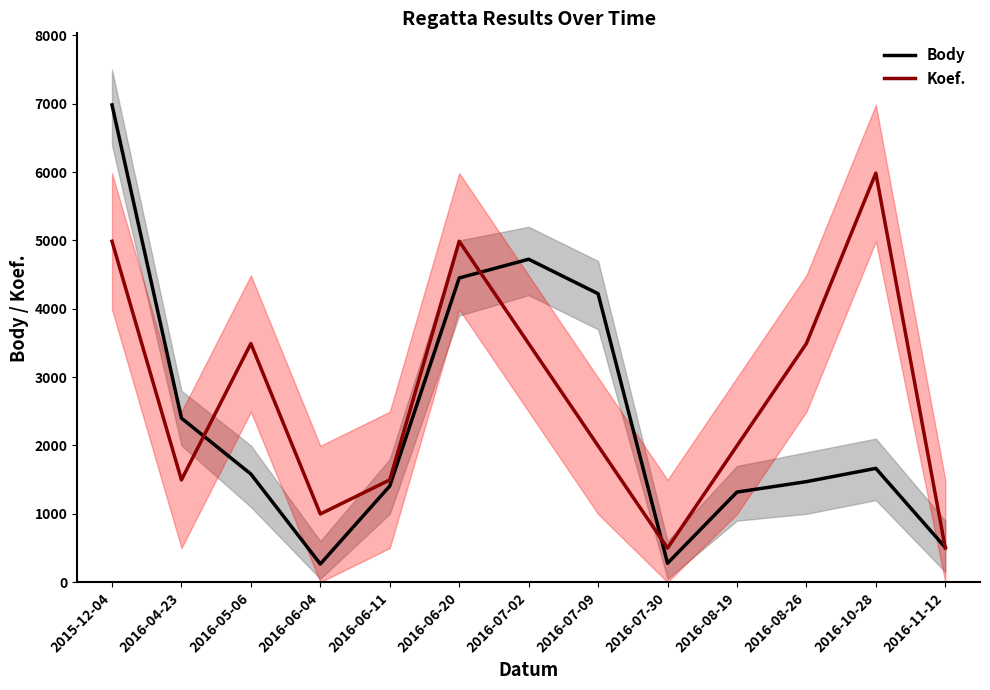

What is the total value across all series at 2016-08-26?

4962.5